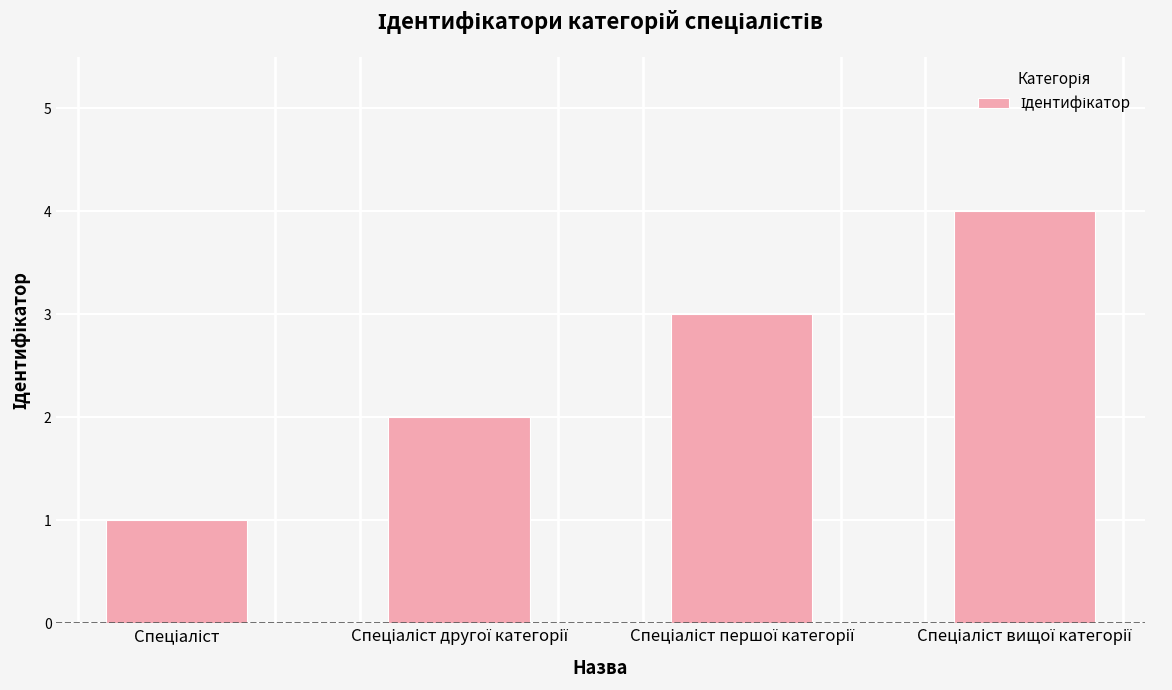

What is the sum of all values?

10